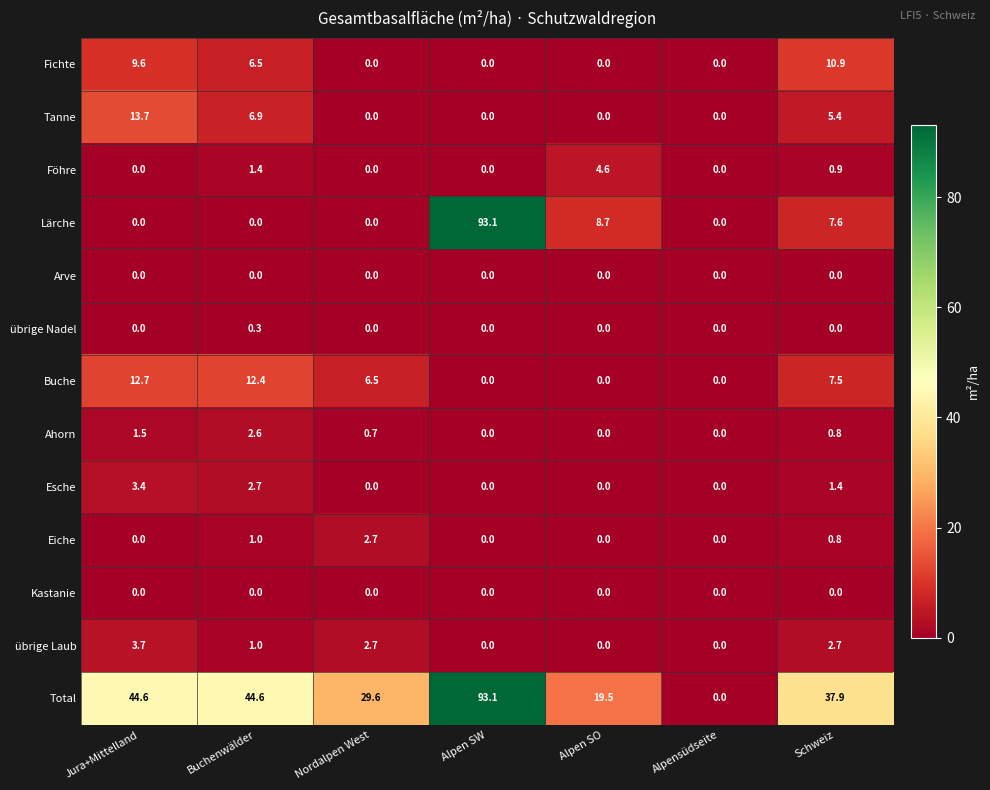

What is the sum of all Tanne values?

26.0